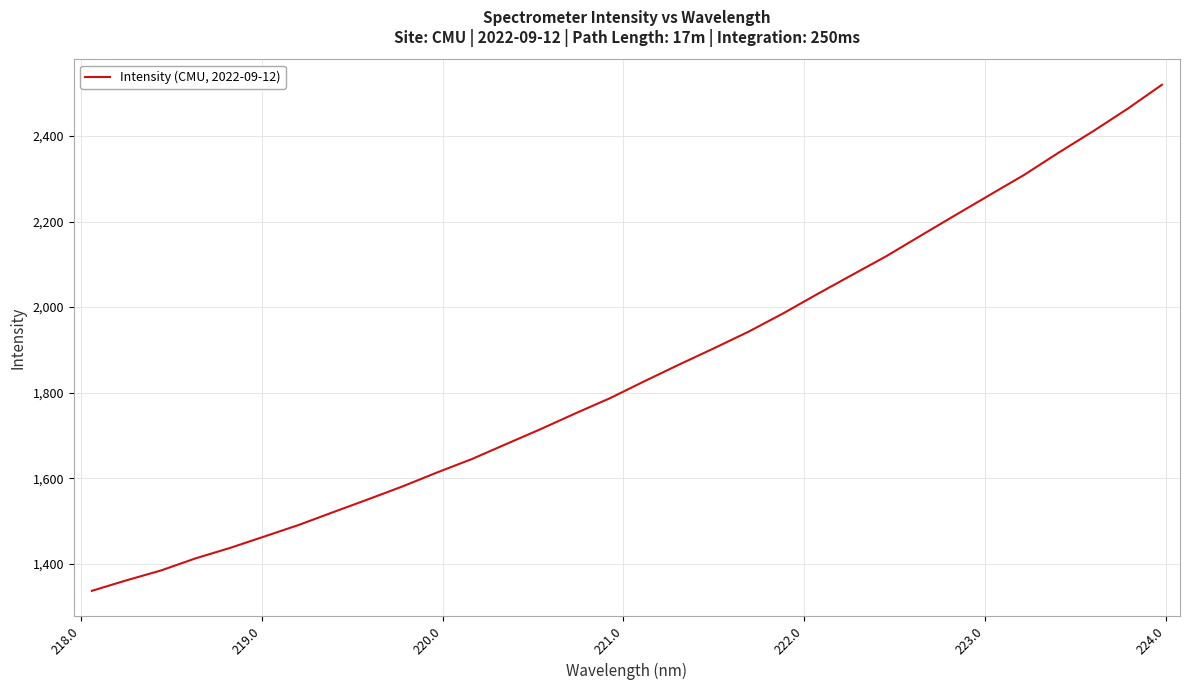

What is the smallest value displayed?

1336.7